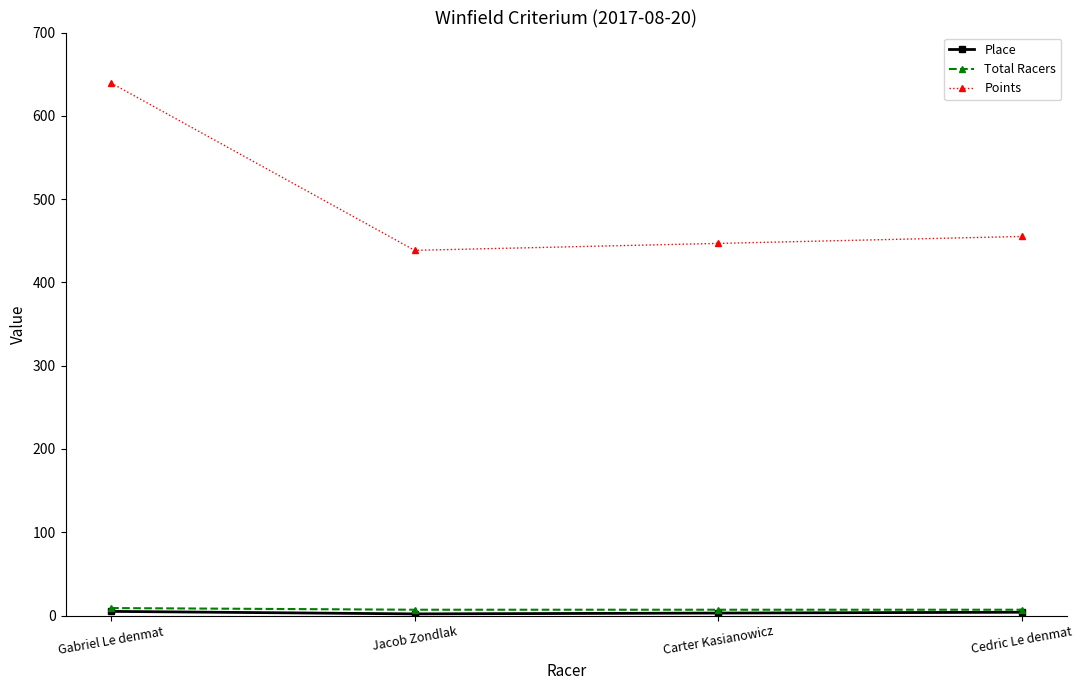

True or false: Points and Total Racers intersect in this chart.

False